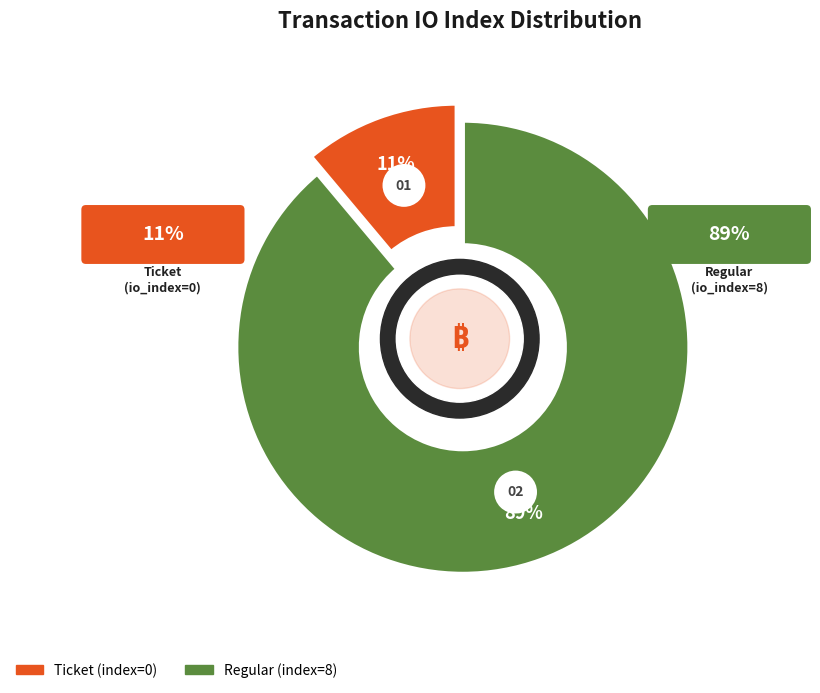

How many segments does this pie chart have?

2